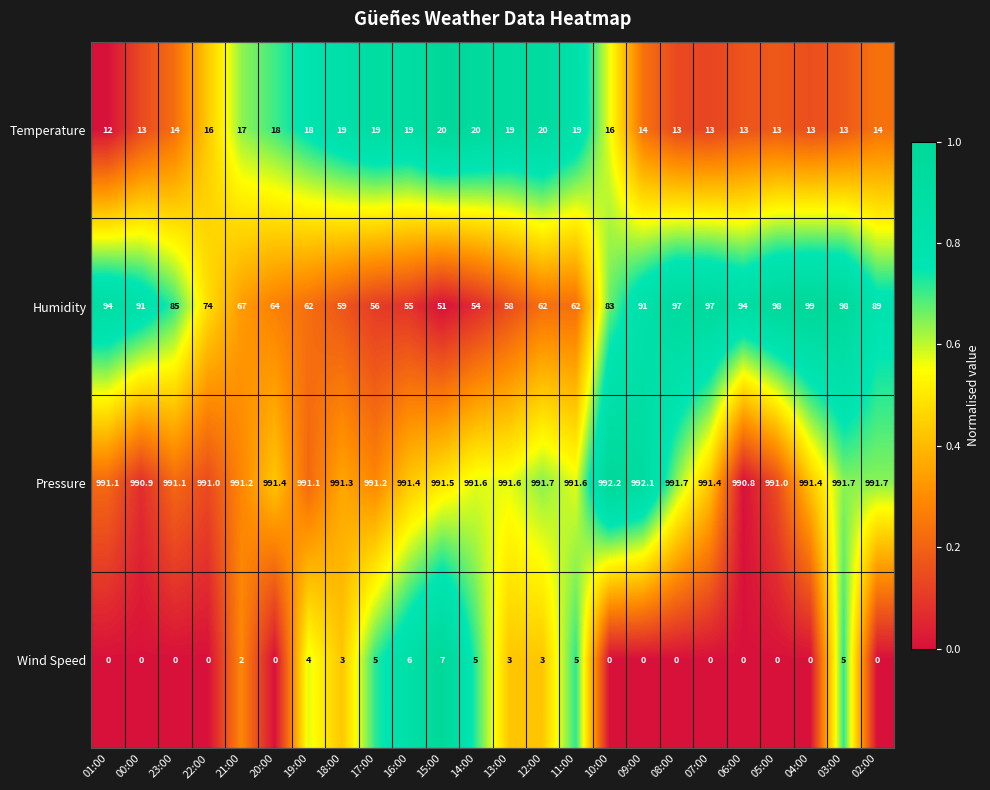

At which label does Humidity reach its minimum?

15:00